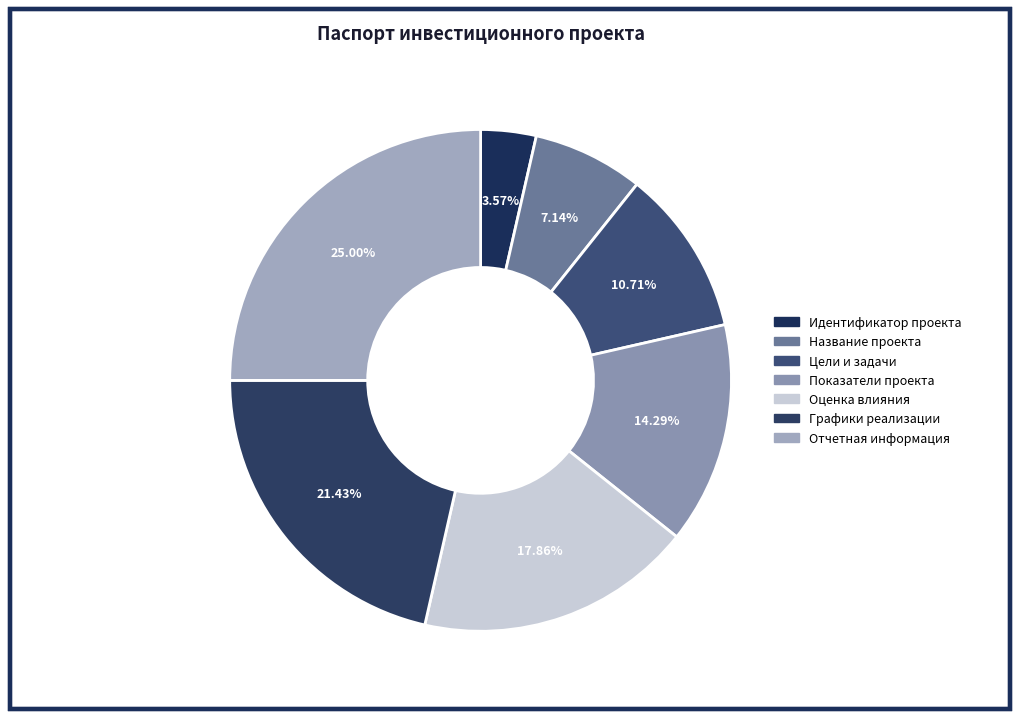

To the nearest percent, what is the difference between the largest and smallest slice percentages?

21%